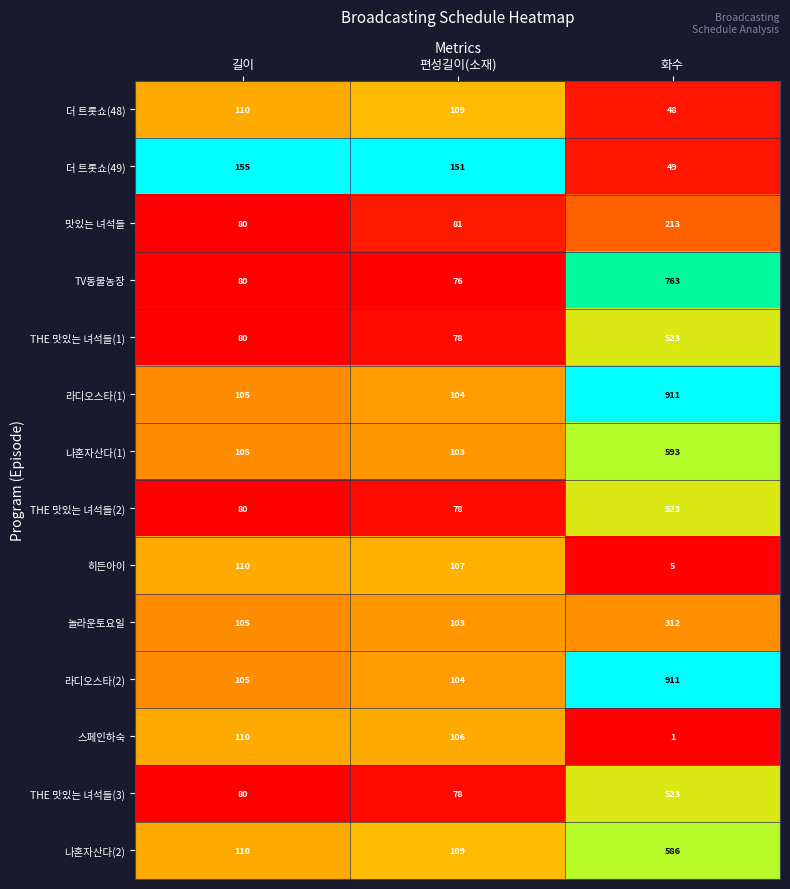

At which label is 라디오스타(2) closest to 507?

길이